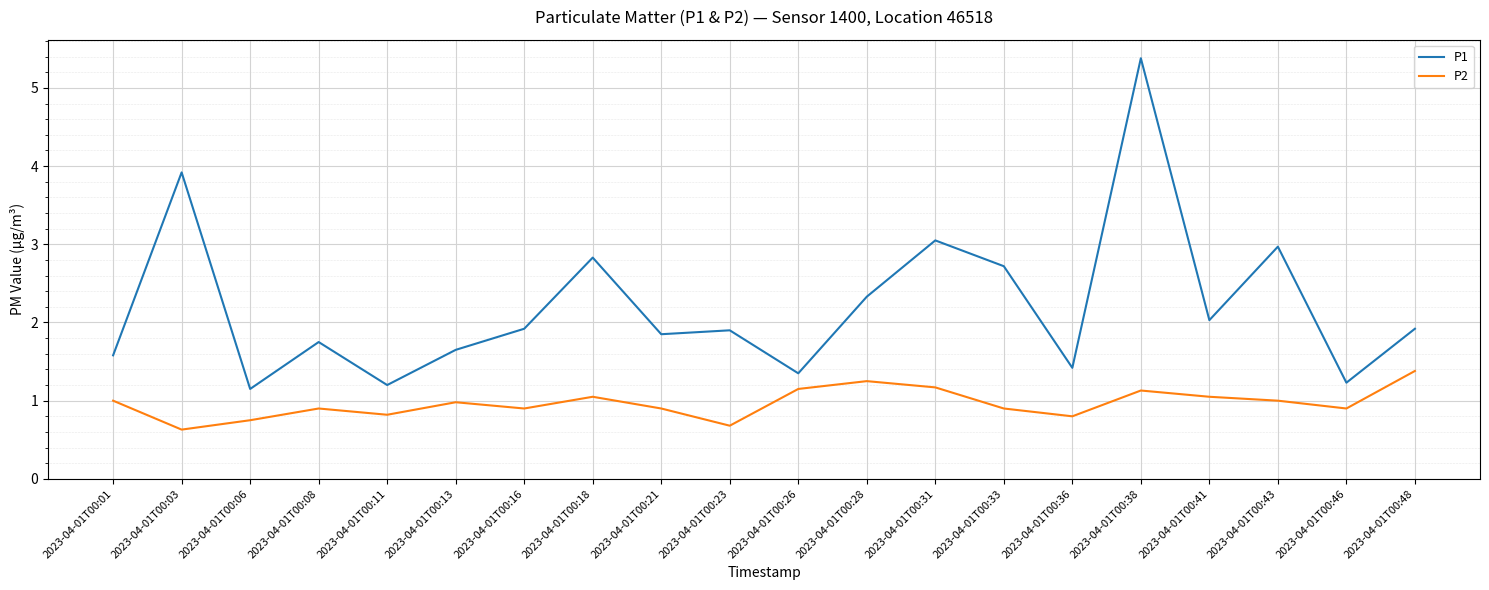

What is the total value across all series at 2023-04-01T00:18?

3.9